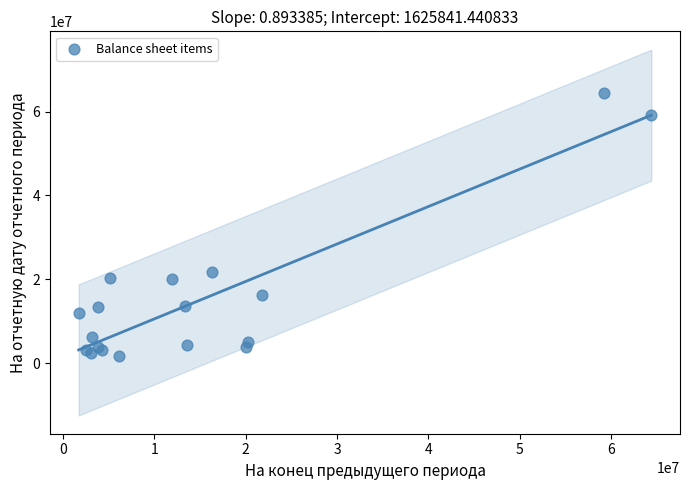

What Y value in the scatter plot is closest to 33062220?

21786136.5